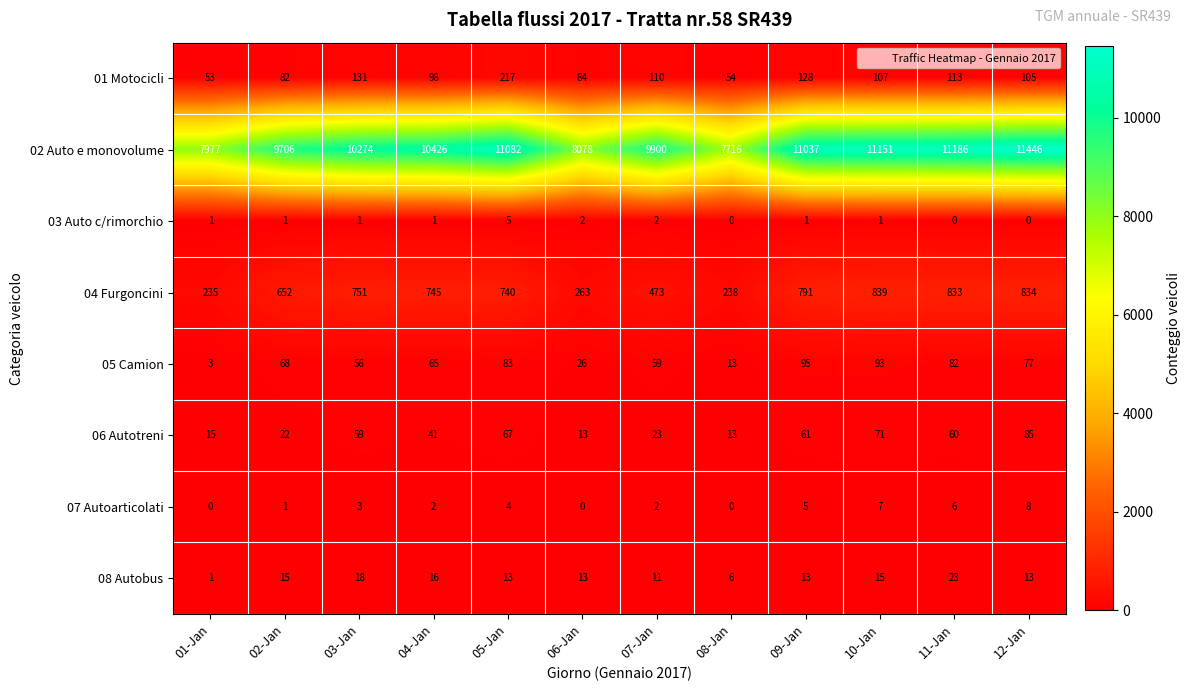

The value of 08 Autobus at 02-Jan is 10. True or false?

False